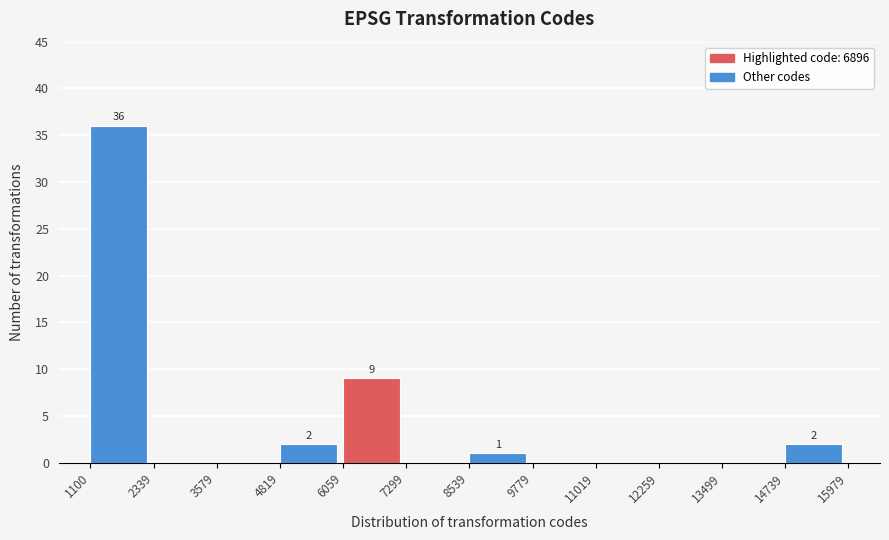

Which range on the x-axis has the tallest bar?

1100 to 2339